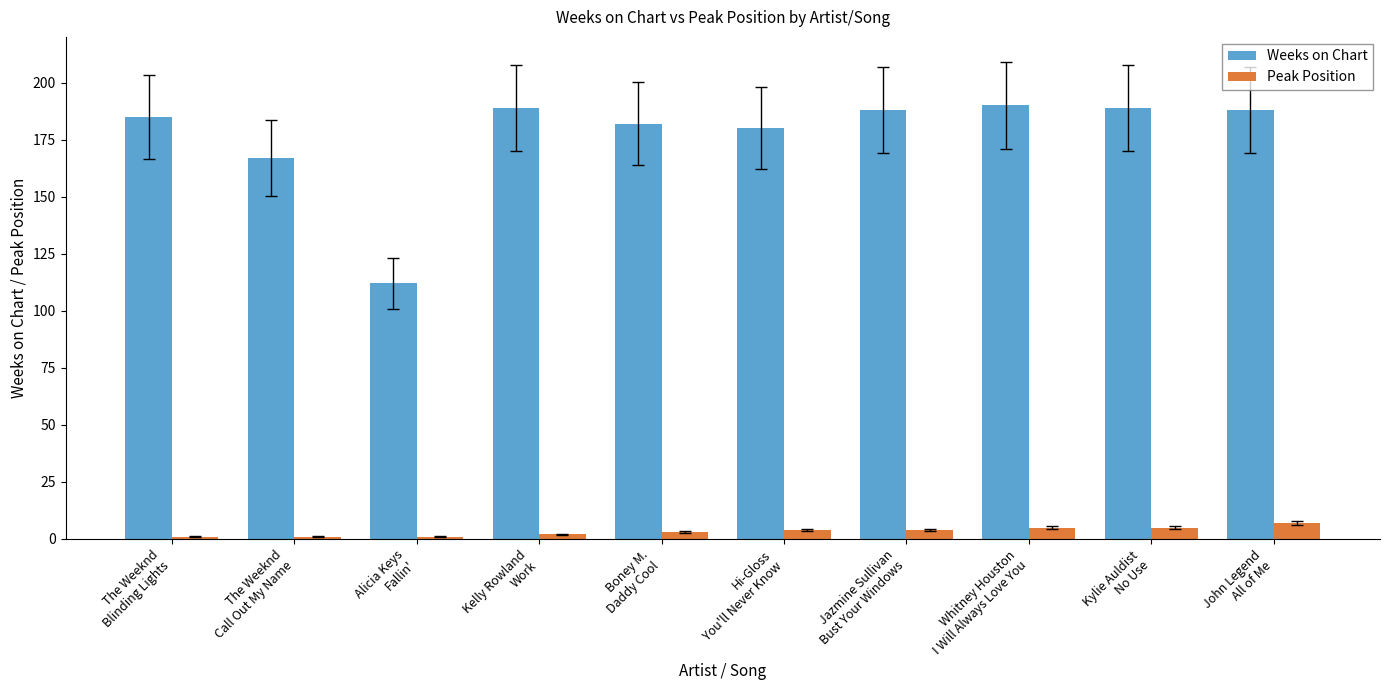

What is the label of the 2nd bar from the right?

Kylie Auldist
No Use